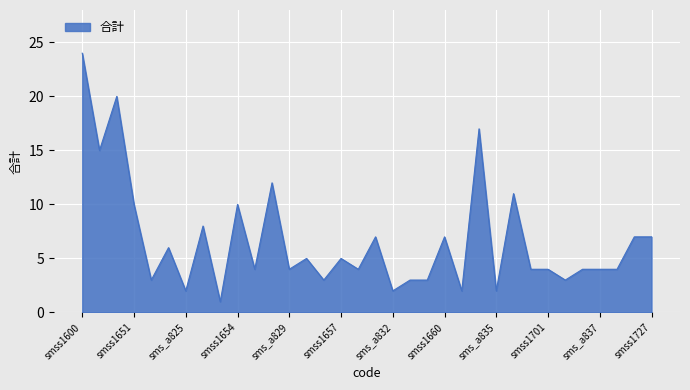

How many categories are shown in the chart?

34